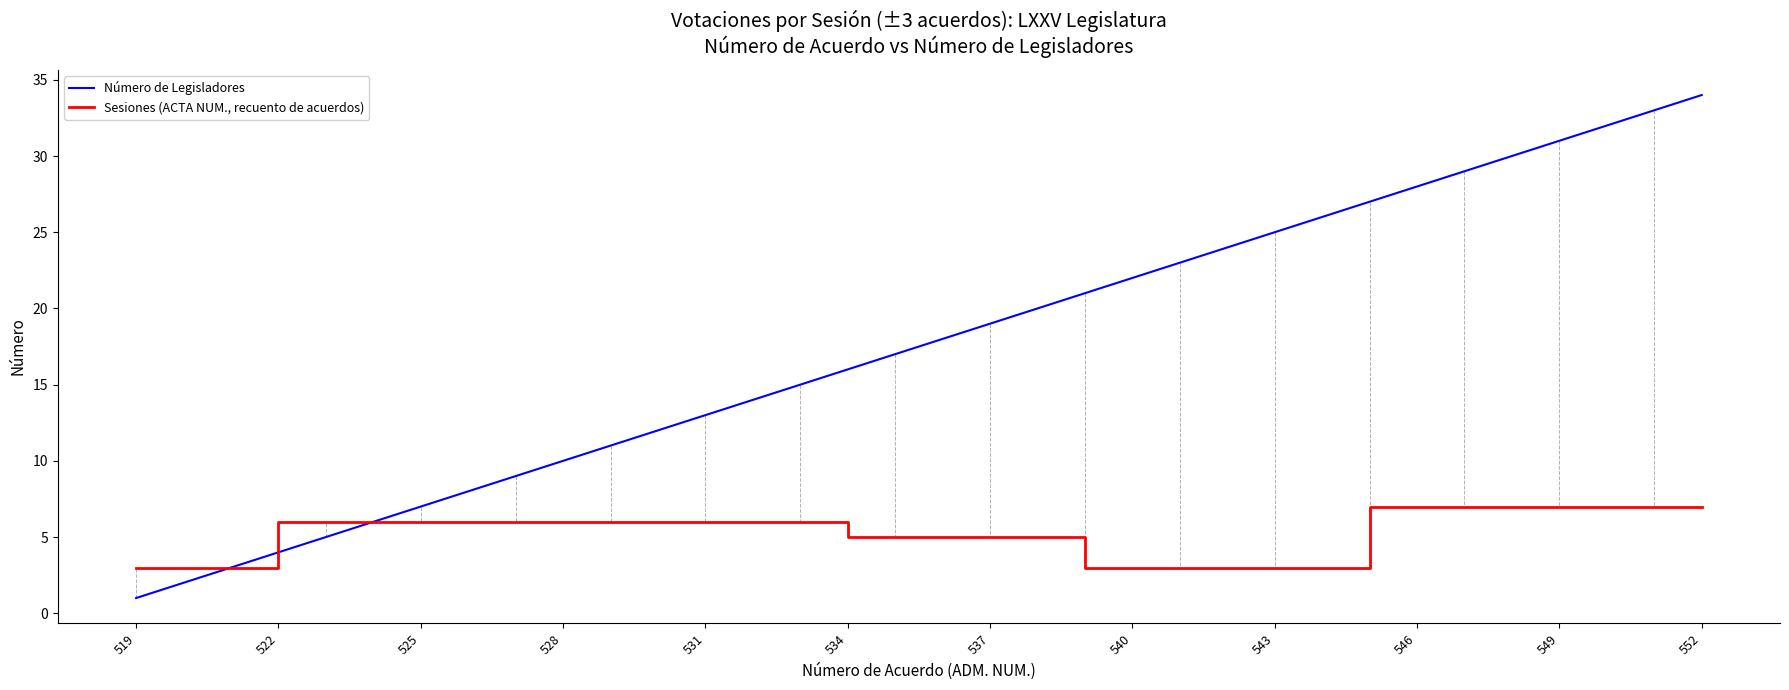

Rank the series by their maximum value, from lowest to highest.

Sesiones (ACTA NUM., recuento de acuerdos), Número de Legisladores